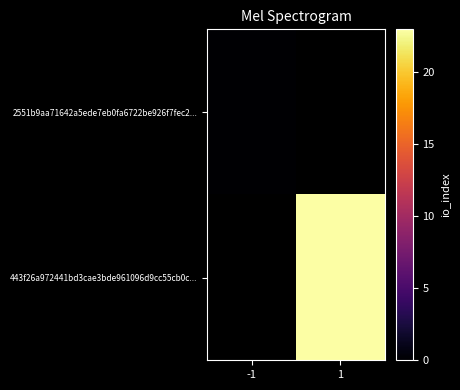

Rank the series by their maximum value, from lowest to highest.

2551b9aa71642a5ede7eb0fa6722be926f7fec2..., 443f26a972441bd3cae3bde961096d9cc55cb0c...